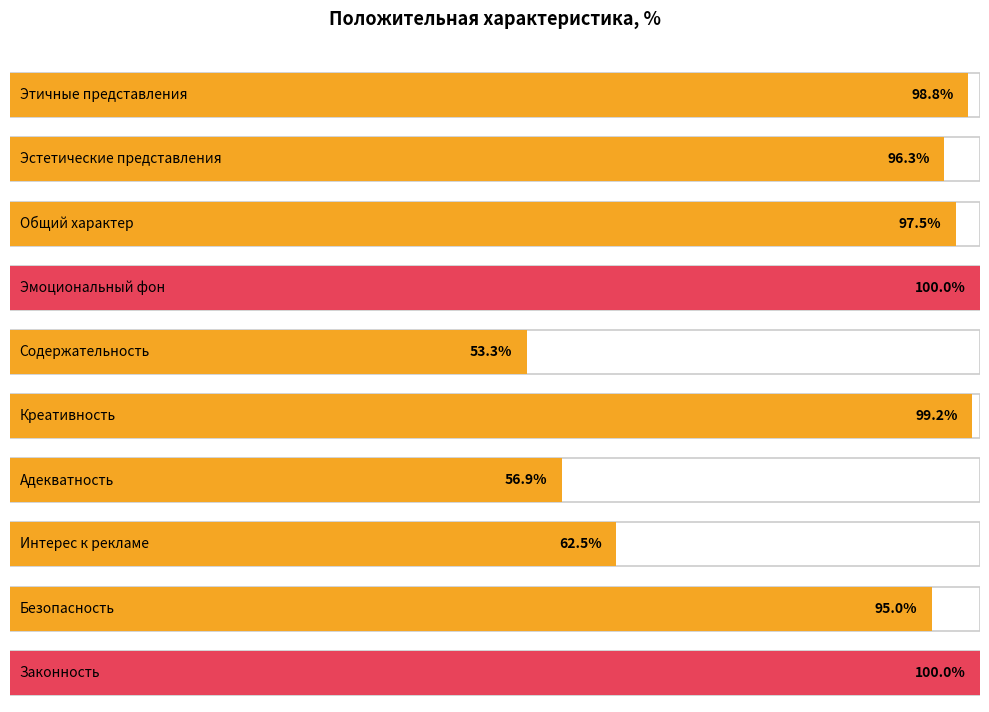

How many values exceed 97?

5